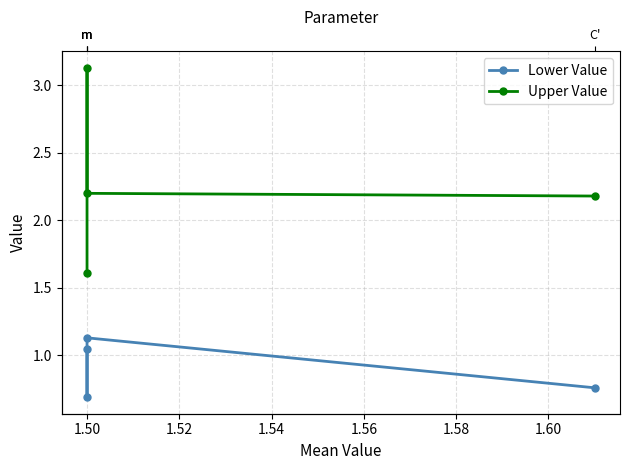

Is it true that Upper Value equals 3.2 at 1.48?

False